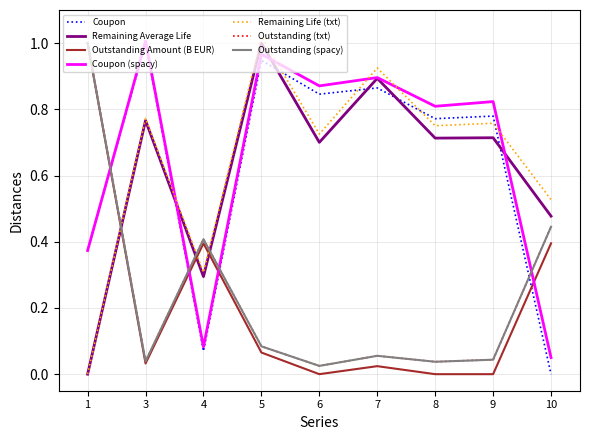

Does the chart display data point markers on the line(s)?

No